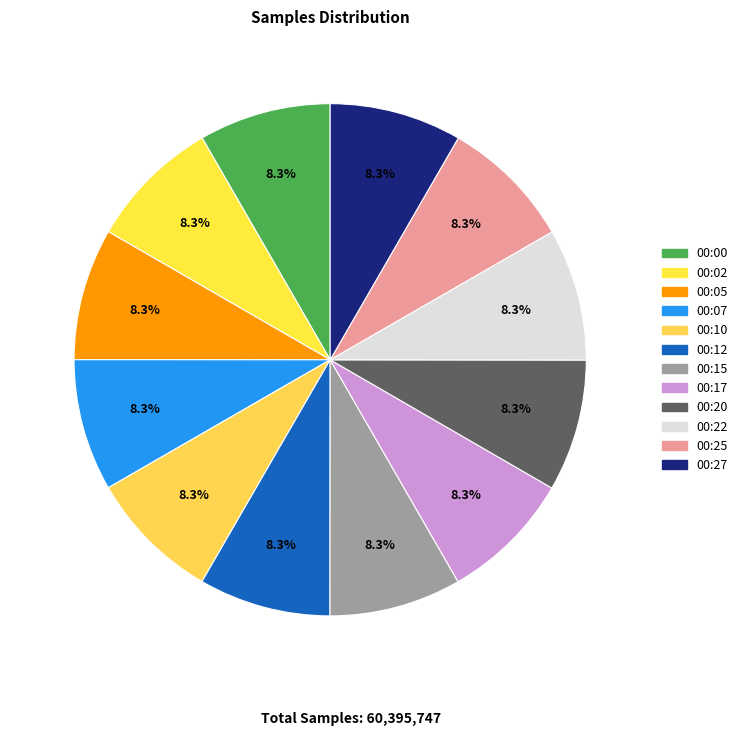

To the nearest percent, what is the average slice percentage?

8%